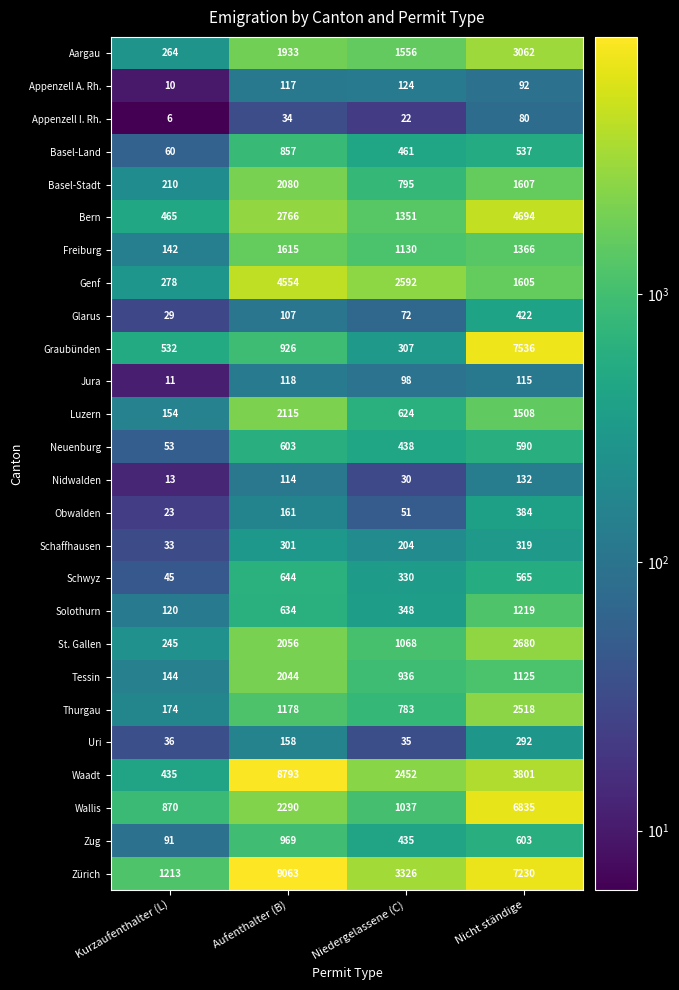

The value of Uri at Kurzaufenthalter (L) is 15. True or false?

False